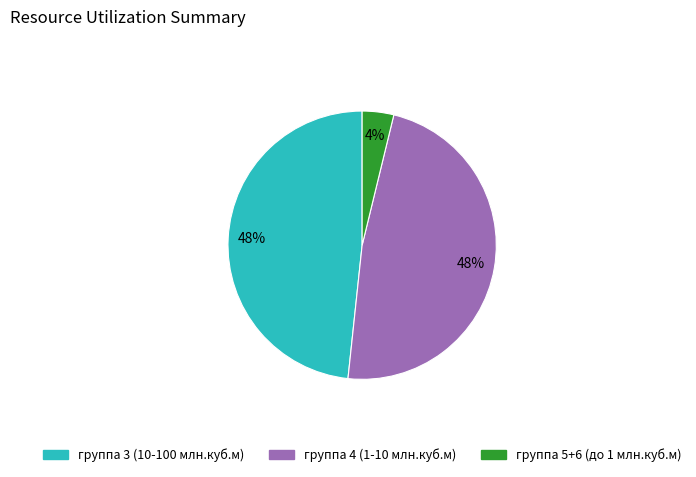

Does any single category account for the majority?

No